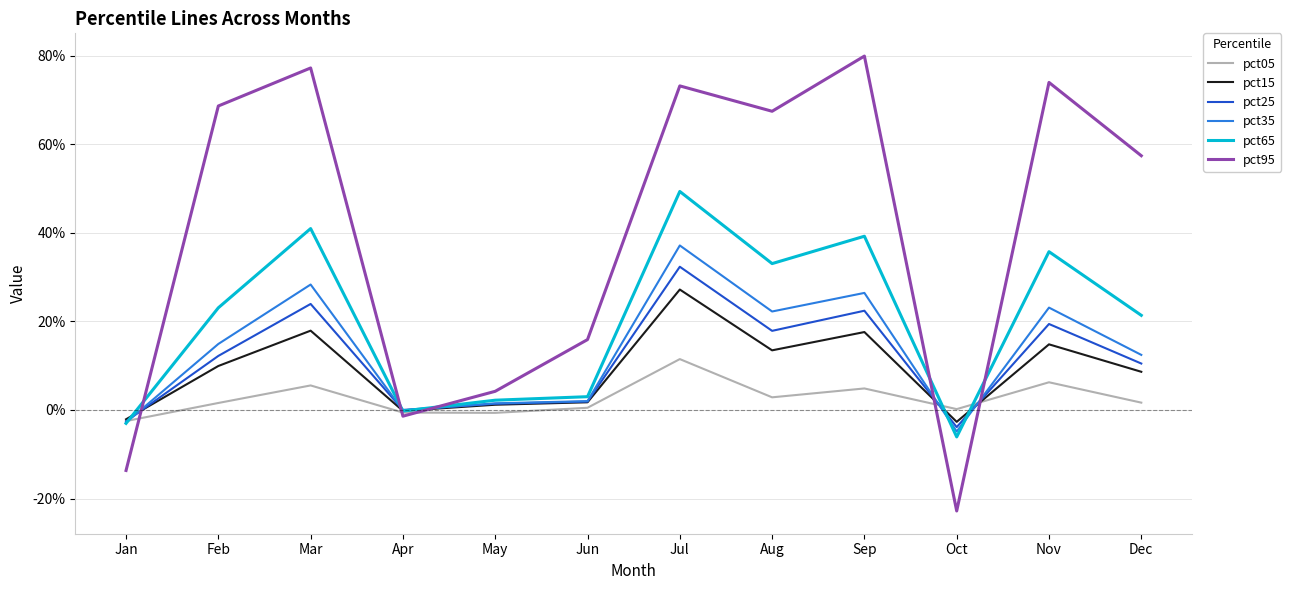

What is the difference between the second highest and second lowest values in the pct05 series?

0.1